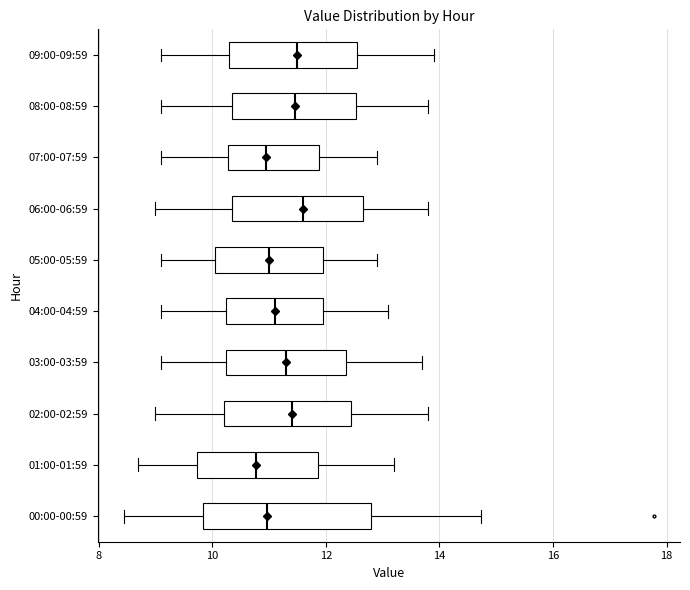

Reading bottom to top, read every box against the x-axis: the position of its median line, the range the box covers, and the ends of its whiskers. The values are not printed on the chart, so give them approximately, as read against the axis.

00:00-00:59: median 11.0, box 9.8 to 12.8, whiskers 8.4 to 14.8
01:00-01:59: median 10.8, box 9.8 to 11.8, whiskers 8.8 to 13.2
02:00-02:59: median 11.4, box 10.2 to 12.4, whiskers 9.0 to 13.8
03:00-03:59: median 11.4, box 10.2 to 12.4, whiskers 9.2 to 13.8
04:00-04:59: median 11.2, box 10.2 to 12.0, whiskers 9.2 to 13.2
05:00-05:59: median 11.0, box 10.0 to 12.0, whiskers 9.2 to 13.0
06:00-06:59: median 11.6, box 10.4 to 12.6, whiskers 9.0 to 13.8
07:00-07:59: median 11.0, box 10.2 to 11.8, whiskers 9.2 to 13.0
08:00-08:59: median 11.4, box 10.4 to 12.6, whiskers 9.2 to 13.8
09:00-09:59: median 11.6, box 10.4 to 12.6, whiskers 9.2 to 14.0